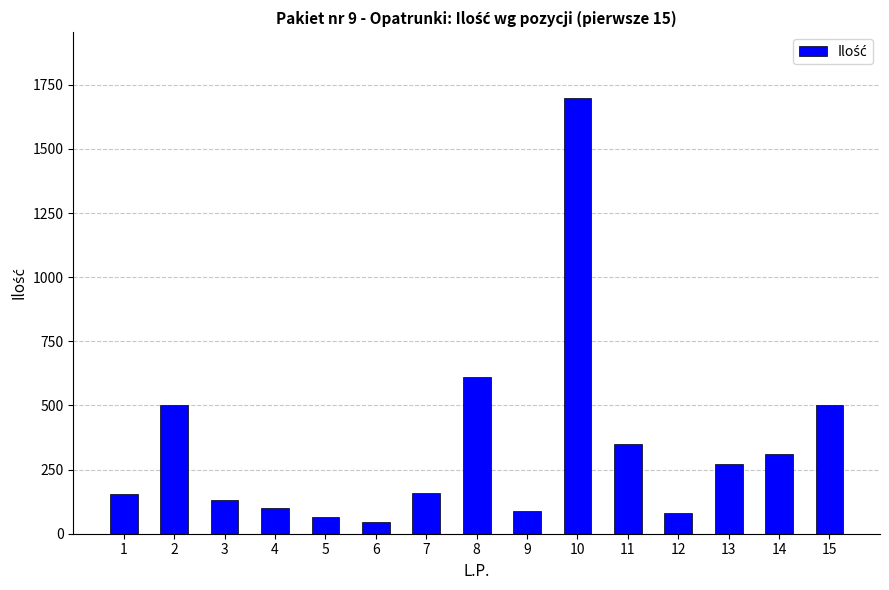

What is the difference between the second highest and minimum values?

565